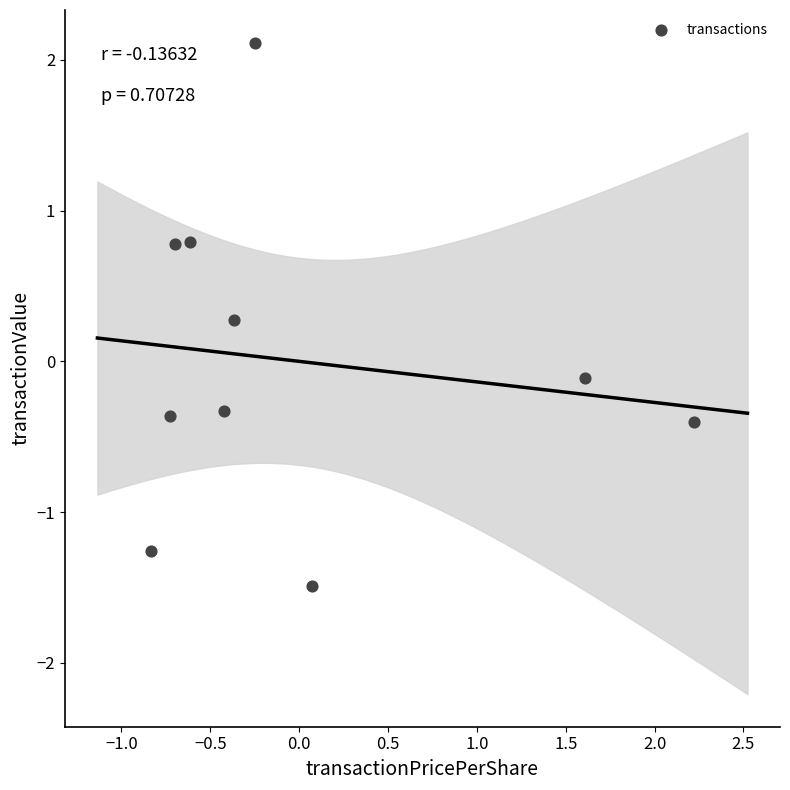

What is the range of X values (max minus min)?

3.1